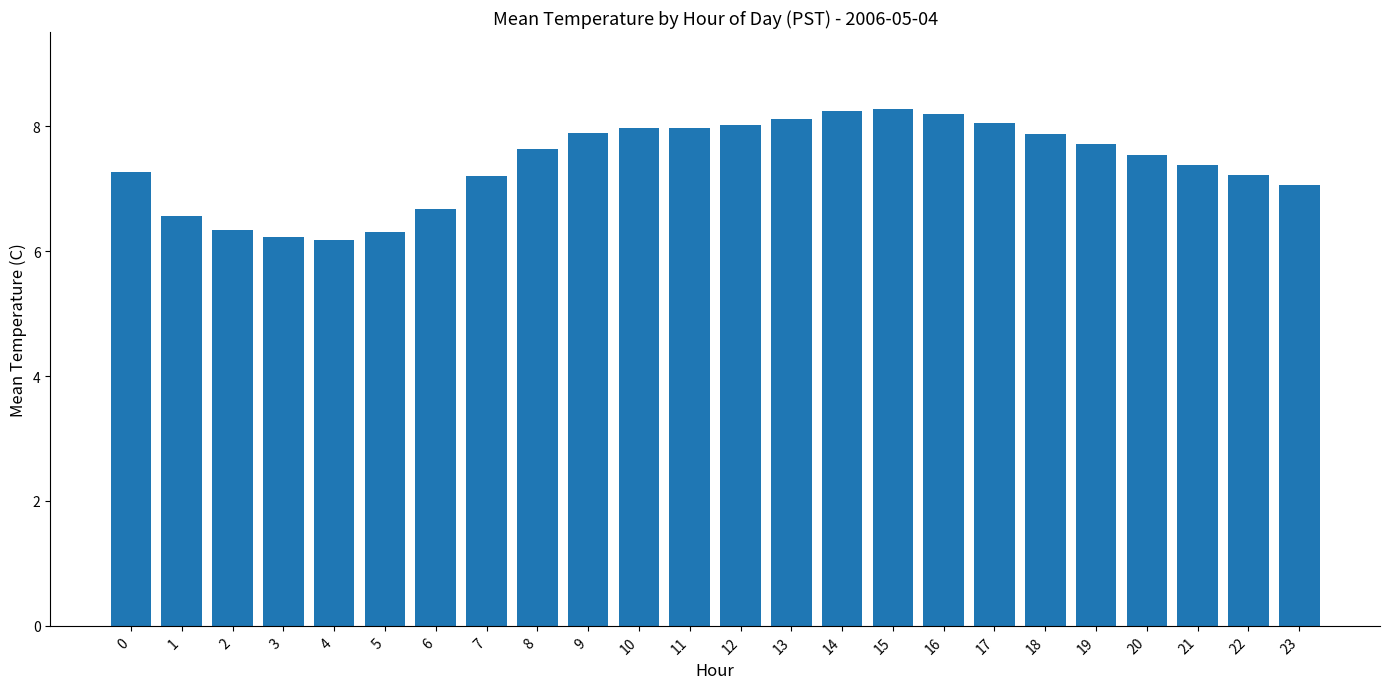

What is the change in value from 7 to 15?

+1.1